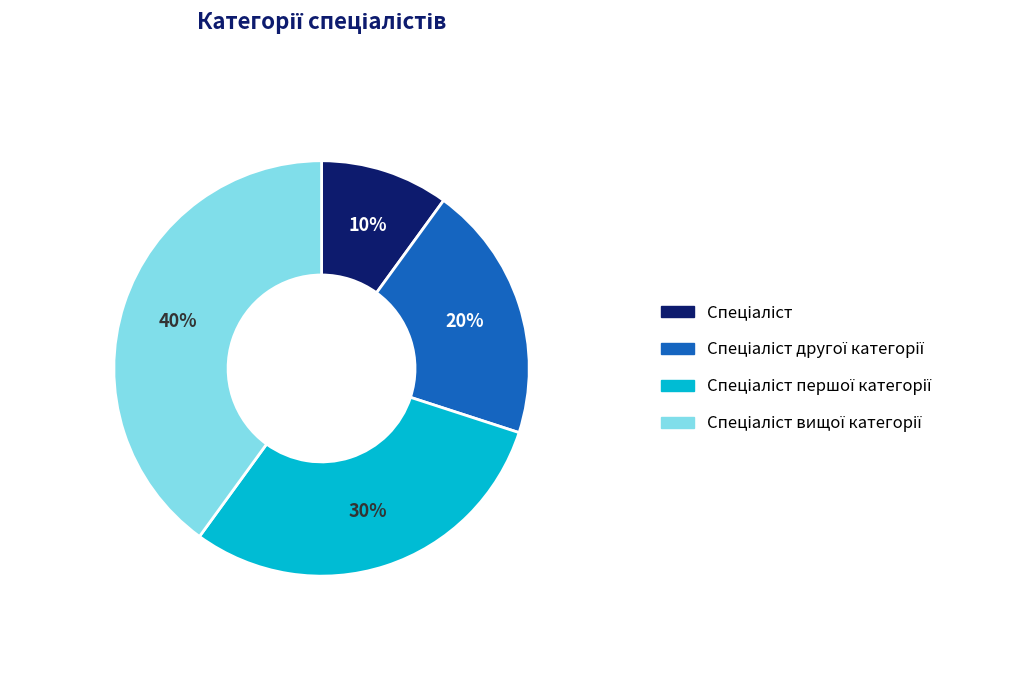

Is there any slice that represents more than half of the pie?

No